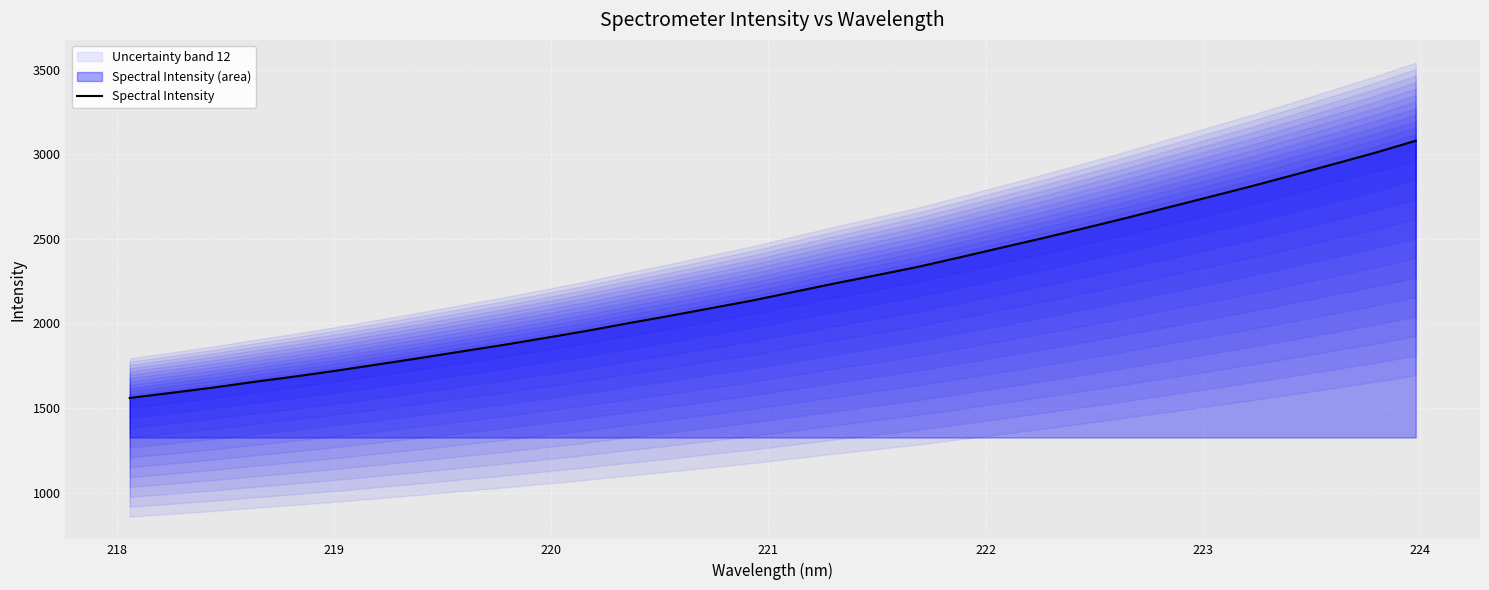

True or false: there are more than 1 points higher than both neighbors.

False